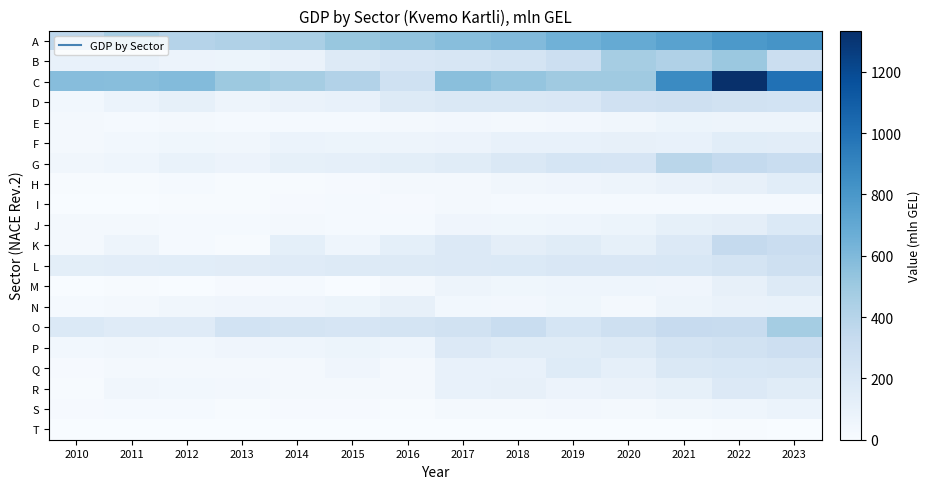

Reading right to left, what are all the values shown in this chart?

A: 2023=818.1	2022=791.2	2021=735.9	2020=689.4	2019=646.8	2018=593.8	2017=571.1	2016=540.1	2015=519.4	2014=451.5	2013=427.4	2012=405.8	2011=462.2	2010=365.1
B: 2023=297.2	2022=507.4	2021=424.9	2020=469.1	2019=287.3	2018=237.6	2017=216.4	2016=199.0	2015=167.6	2014=85.6	2013=68.0	2012=74.2	2011=95.9	2010=99.2
C: 2023=997.2	2022=1334.6	2021=869.7	2020=494.3	2019=491.6	2018=527.5	2017=568.0	2016=266.3	2015=415.3	2014=467.3	2013=505.0	2012=589.0	2011=571.7	2010=576.2
D: 2023=248.0	2022=258.5	2021=273.4	2020=262.9	2019=199.4	2018=190.3	2017=193.7	2016=167.0	2015=99.4	2014=87.6	2013=62.6	2012=114.4	2011=82.8	2010=41.2
E: 2023=66.5	2022=67.1	2021=71.6	2020=44.1	2019=35.1	2018=30.5	2017=34.7	2016=31.3	2015=17.5	2014=16.3	2013=19.1	2012=23.7	2011=20.1	2010=21.0
F: 2023=139.8	2022=145.6	2021=101.4	2020=105.9	2019=104.1	2018=97.4	2017=75.7	2016=65.3	2015=69.0	2014=78.6	2013=45.9	2012=50.0	2011=37.2	2010=28.9
G: 2023=309.9	2022=340.9	2021=381.9	2020=221.6	2019=225.2	2018=195.0	2017=151.5	2016=133.5	2015=118.6	2014=111.4	2013=76.1	2012=90.8	2011=61.6	2010=45.2
H: 2023=143.9	2022=105.7	2021=88.0	2020=65.4	2019=56.9	2018=46.8	2017=25.1	2016=24.9	2015=14.4	2014=8.6	2013=9.4	2012=15.9	2011=6.1	2010=9.6
I: 2023=19.7	2022=17.9	2021=16.3	2020=19.9	2019=19.3	2018=18.6	2017=24.5	2016=15.1	2015=16.9	2014=11.2	2013=7.4	2012=6.5	2011=3.3	2010=1.8
J: 2023=185.9	2022=125.3	2021=114.2	2020=68.0	2019=61.5	2018=49.4	2017=52.9	2016=17.5	2015=19.0	2014=25.7	2013=20.1	2012=20.7	2011=31.0	2010=25.2
K: 2023=305.5	2022=337.8	2021=181.1	2020=114.0	2019=155.9	2018=125.7	2017=179.8	2016=121.9	2015=61.0	2014=120.3	2013=8.4	2012=17.4	2011=67.0	2010=22.5
L: 2023=279.1	2022=237.0	2021=205.0	2020=202.2	2019=202.5	2018=185.5	2017=182.4	2016=174.3	2015=170.0	2014=158.7	2013=147.7	2012=141.3	2011=139.1	2010=134.6
M: 2023=172.1	2022=107.7	2021=56.0	2020=61.7	2019=62.1	2018=48.3	2017=64.4	2016=26.9	2015=2.9	2014=15.7	2013=12.4	2012=3.1	2011=8.1	2010=4.9
N: 2023=89.0	2022=85.2	2021=66.9	2020=28.9	2019=48.0	2018=32.7	2017=39.4	2016=108.7	2015=71.3	2014=53.1	2013=54.5	2012=42.7	2011=30.9	2010=20.6
O: 2023=469.8	2022=315.7	2021=324.3	2020=274.9	2019=228.2	2018=308.8	2017=251.9	2016=234.9	2015=219.1	2014=238.0	2013=249.9	2012=159.4	2011=157.0	2010=183.8
P: 2023=286.1	2022=257.6	2021=233.2	2020=173.4	2019=151.2	2018=153.2	2017=179.9	2016=59.3	2015=71.3	2014=59.1	2013=55.5	2012=37.1	2011=43.8	2010=39.3
Q: 2023=211.1	2022=205.8	2021=189.2	2020=114.8	2019=163.3	2018=102.7	2017=95.8	2016=25.3	2015=53.4	2014=27.6	2013=30.4	2012=23.8	2011=29.1	2010=15.1
R: 2023=153.4	2022=178.1	2021=113.2	2020=84.5	2019=74.4	2018=106.6	2017=97.0	2016=25.9	2015=25.9	2014=29.8	2013=35.9	2012=38.7	2011=43.2	2010=8.6
S: 2023=82.8	2022=61.0	2021=45.3	2020=29.1	2019=32.8	2018=23.0	2017=24.2	2016=8.0	2015=11.0	2014=14.3	2013=10.0	2012=16.0	2011=17.0	2010=11.2
T: 2023=5.0	2022=6.2	2021=4.9	2020=4.7	2019=4.5	2018=3.2	2017=2.4	2016=0.0	2015=0.5	2014=0.4	2013=0.7	2012=0.5	2011=0.8	2010=1.1